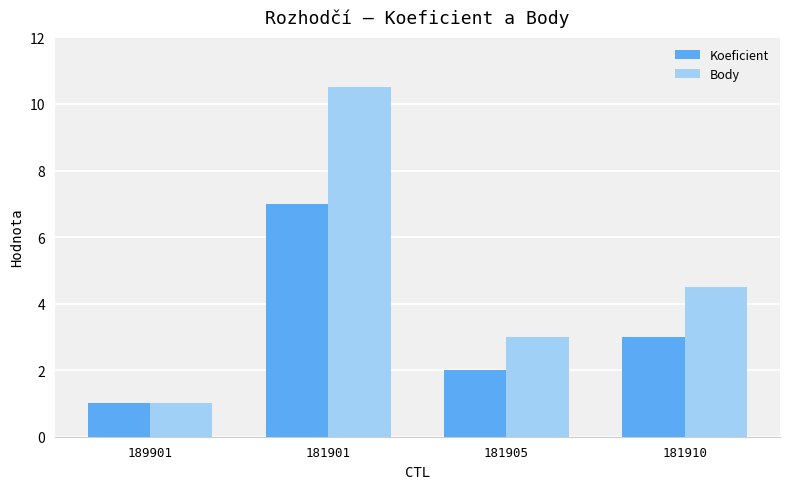

Where does the Koeficient series first go above 3?

181901